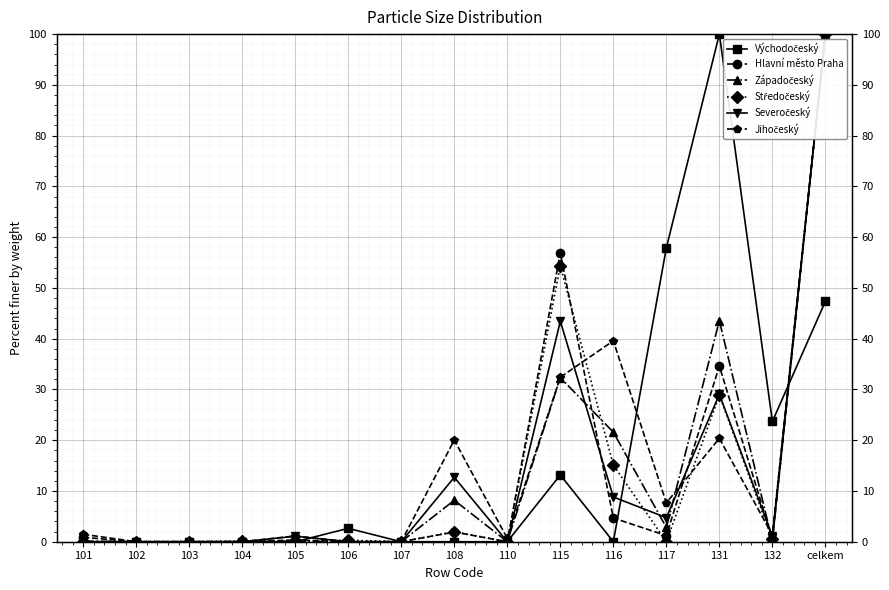

What is the total value across all series at 105?

2.7